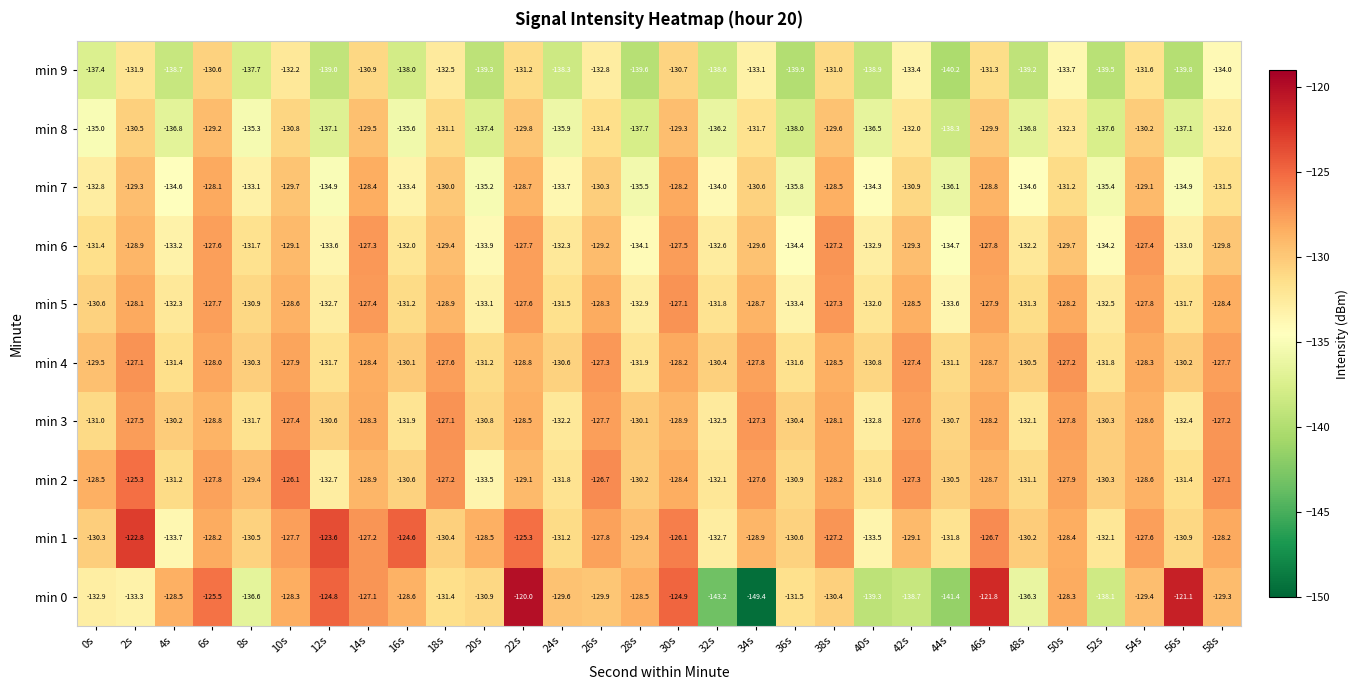

What value does the min 8 series have at 2s?

-130.5